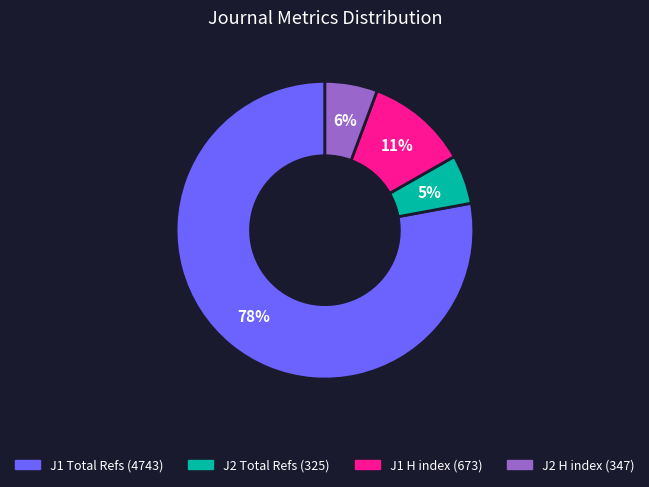

Does any single category account for the majority?

Yes